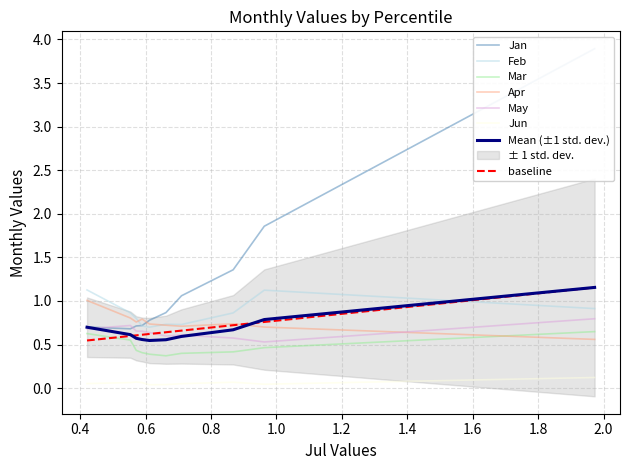

True or false: Jun has more than 0 points higher than both neighbors.

True